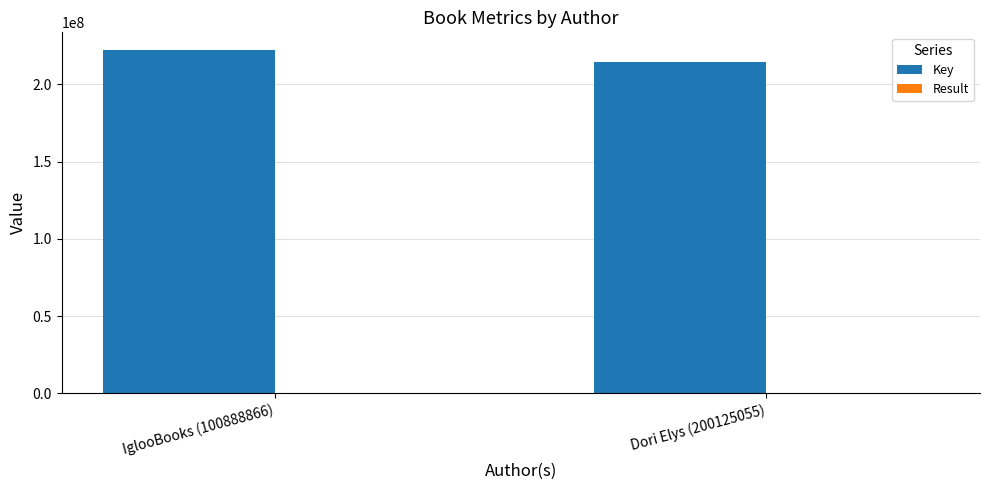

What is the total value across all series at IglooBooks (100888866)?

222496317